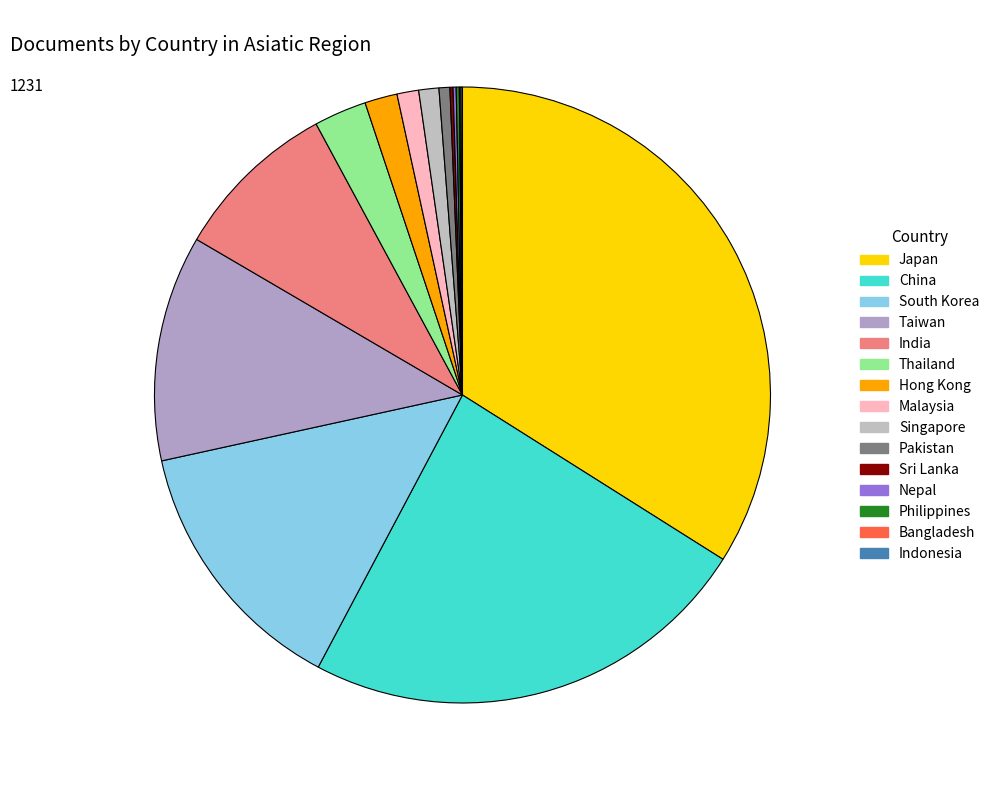

Which slice is the largest?

Japan